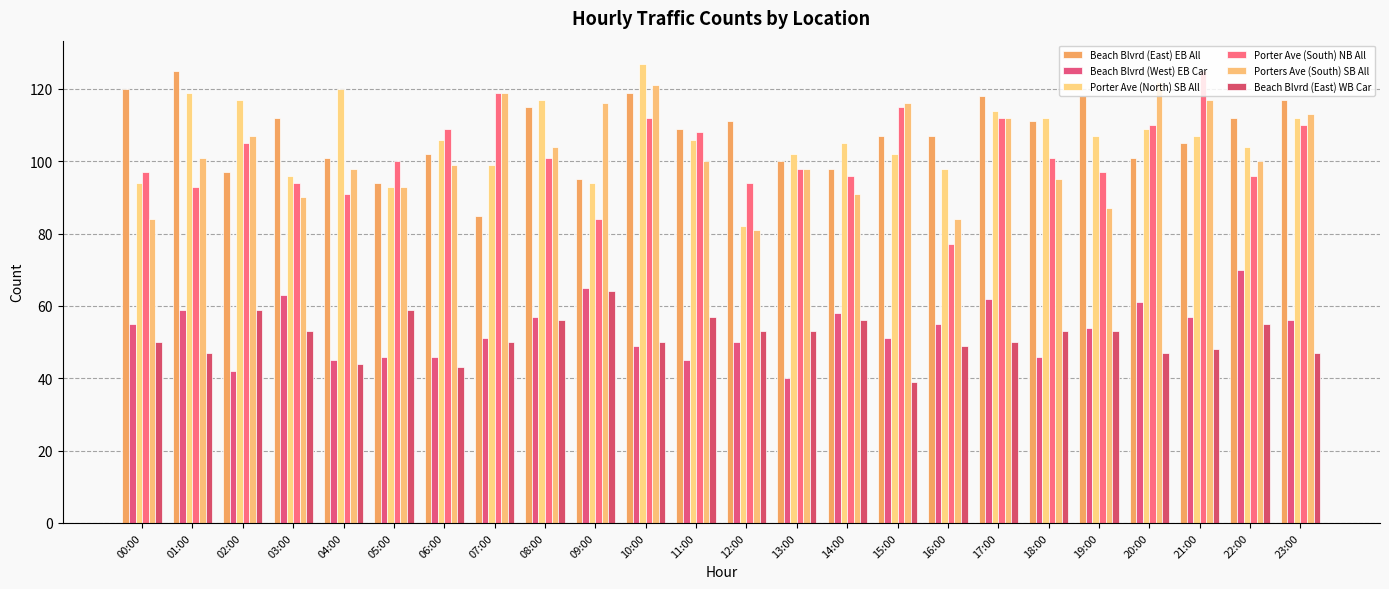

Reading left to right, transcribe all the data shown in this chart.

Beach Blvrd (East) EB All: 00:00=120	01:00=125	02:00=97	03:00=112	04:00=101	05:00=94	06:00=102	07:00=85	08:00=115	09:00=95	10:00=119	11:00=109	12:00=111	13:00=100	14:00=98	15:00=107	16:00=107	17:00=118	18:00=111	19:00=118	20:00=101	21:00=105	22:00=112	23:00=117
Beach Blvrd (West) EB Car: 00:00=55	01:00=59	02:00=42	03:00=63	04:00=45	05:00=46	06:00=46	07:00=51	08:00=57	09:00=65	10:00=49	11:00=45	12:00=50	13:00=40	14:00=58	15:00=51	16:00=55	17:00=62	18:00=46	19:00=54	20:00=61	21:00=57	22:00=70	23:00=56
Porter Ave (North) SB All: 00:00=94	01:00=119	02:00=117	03:00=96	04:00=120	05:00=93	06:00=106	07:00=99	08:00=117	09:00=94	10:00=127	11:00=106	12:00=82	13:00=102	14:00=105	15:00=102	16:00=98	17:00=114	18:00=112	19:00=107	20:00=109	21:00=107	22:00=104	23:00=112
Porter Ave (South) NB All: 00:00=97	01:00=93	02:00=105	03:00=94	04:00=91	05:00=100	06:00=109	07:00=119	08:00=101	09:00=84	10:00=112	11:00=108	12:00=94	13:00=98	14:00=96	15:00=115	16:00=77	17:00=112	18:00=101	19:00=97	20:00=110	21:00=125	22:00=96	23:00=110
Porters Ave (South) SB All: 00:00=84	01:00=101	02:00=107	03:00=90	04:00=98	05:00=93	06:00=99	07:00=119	08:00=104	09:00=116	10:00=121	11:00=100	12:00=81	13:00=98	14:00=91	15:00=116	16:00=84	17:00=112	18:00=95	19:00=87	20:00=122	21:00=117	22:00=100	23:00=113
Beach Blvrd (East) WB Car: 00:00=50	01:00=47	02:00=59	03:00=53	04:00=44	05:00=59	06:00=43	07:00=50	08:00=56	09:00=64	10:00=50	11:00=57	12:00=53	13:00=53	14:00=56	15:00=39	16:00=49	17:00=50	18:00=53	19:00=53	20:00=47	21:00=48	22:00=55	23:00=47